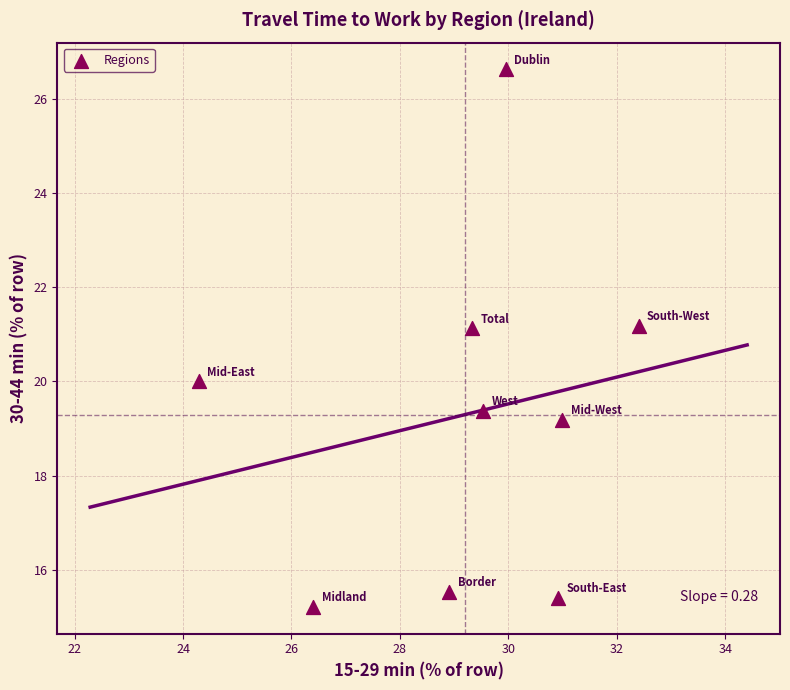

What is the range of X values (max minus min)?

8.1